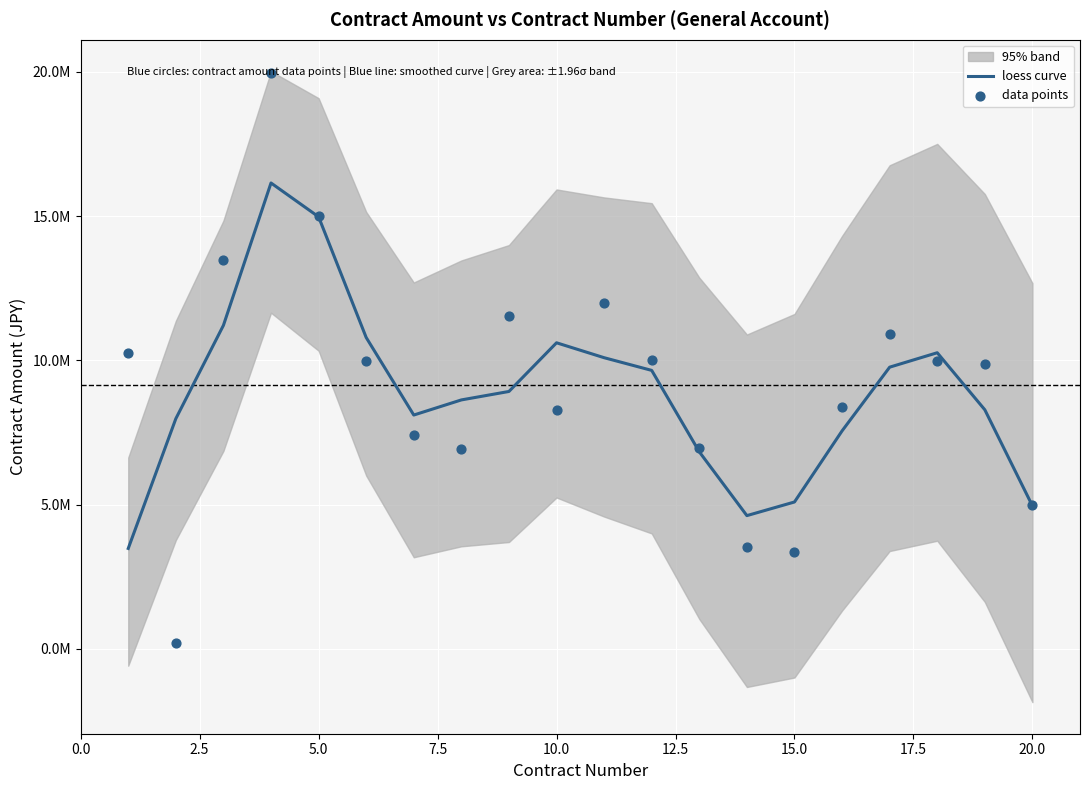

Which series has the largest total across all categories?

data points